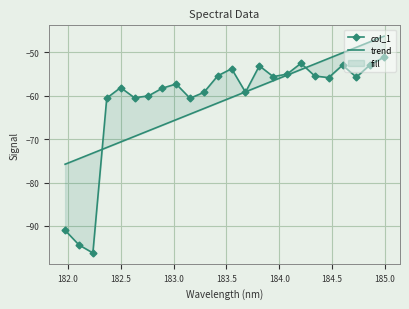

What is the lowest value of the col_1 series?

-96.2